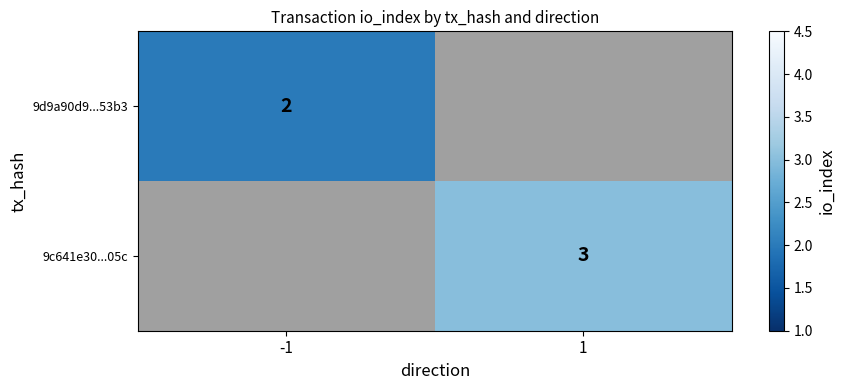

True or false: 9c641e30...05c has a value of 5 at 1.

False